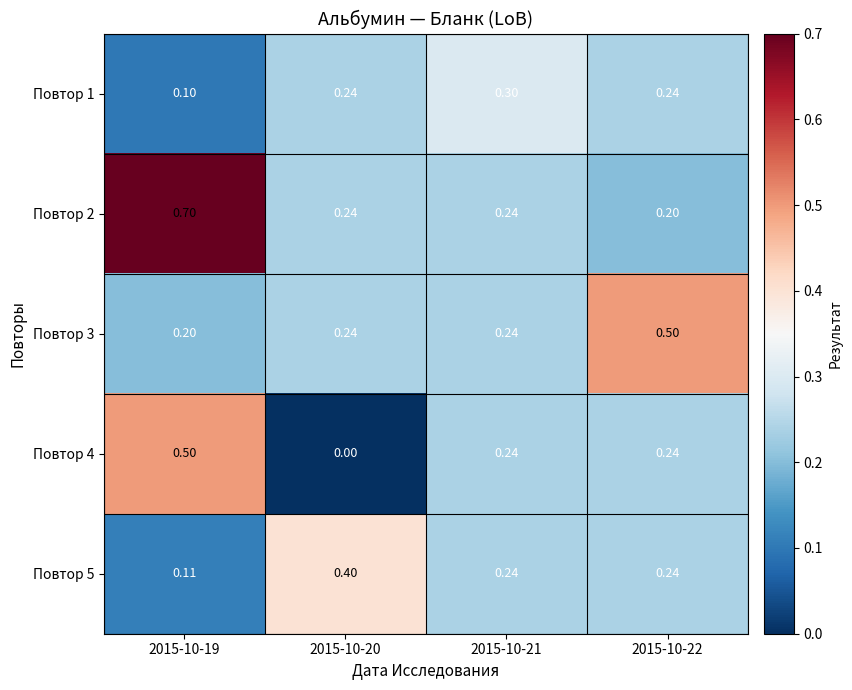

Between 2015-10-21 and 2015-10-19, which is larger?

2015-10-21